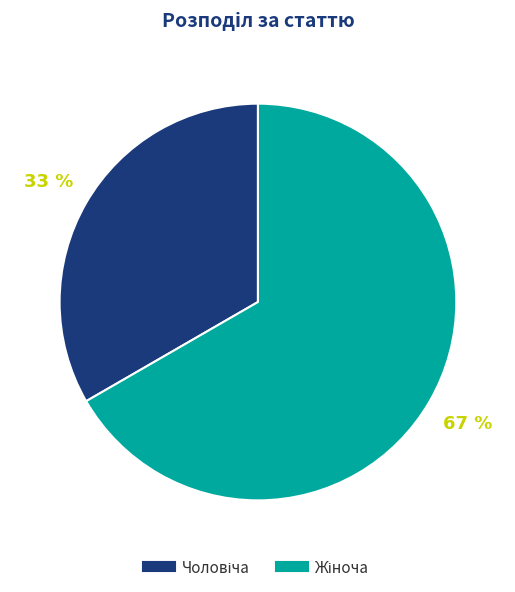

Is there any slice that represents more than half of the pie?

Yes